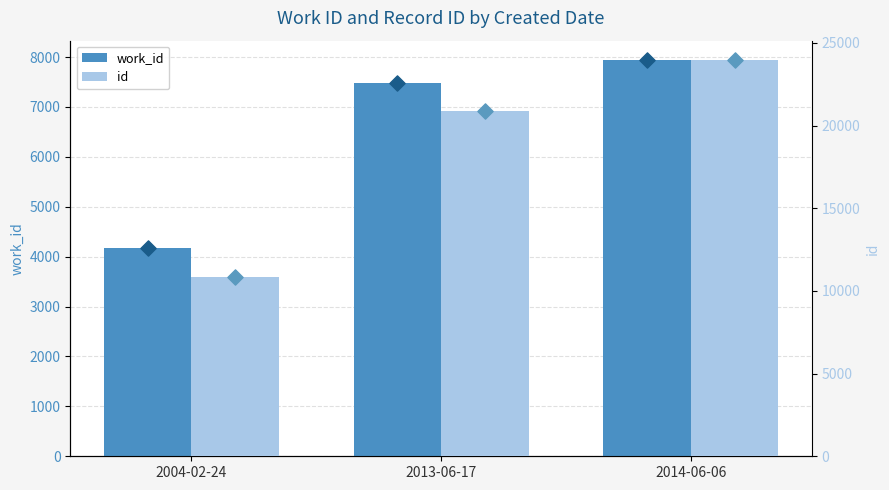

Is the value of work_id at 2013-06-17 greater than the value of id at 2014-06-06?

No